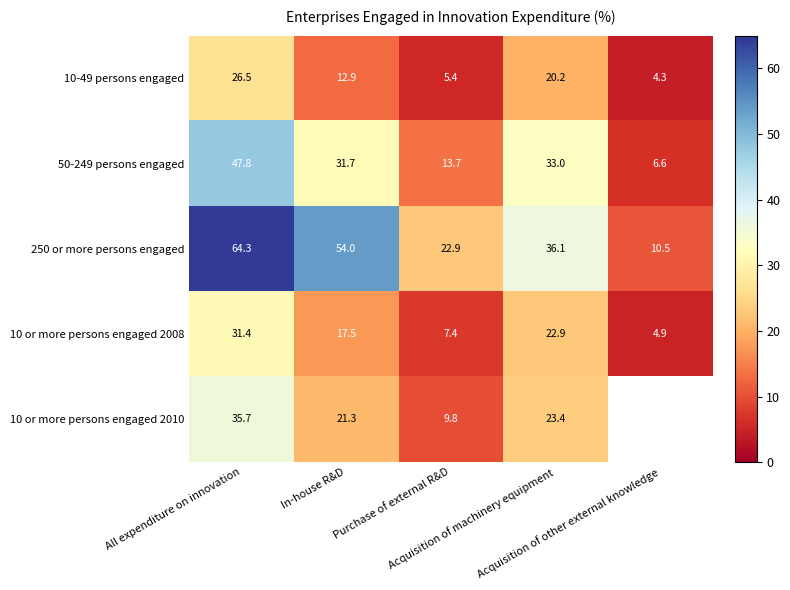

The value of 250 or more persons engaged at Acquisition of machinery equipment is 21.6. True or false?

False